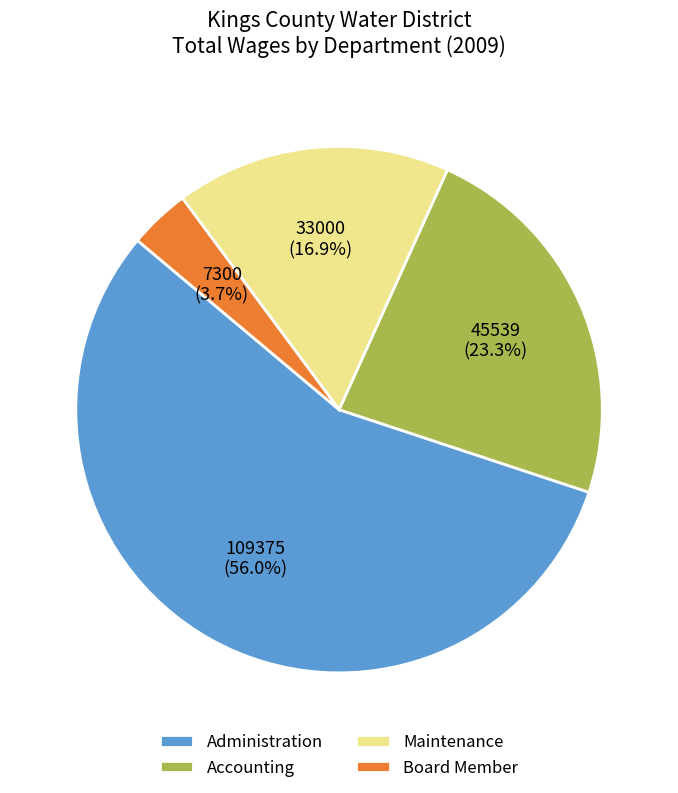

What is the ratio of the value at Administration to the value at Accounting?

2.4